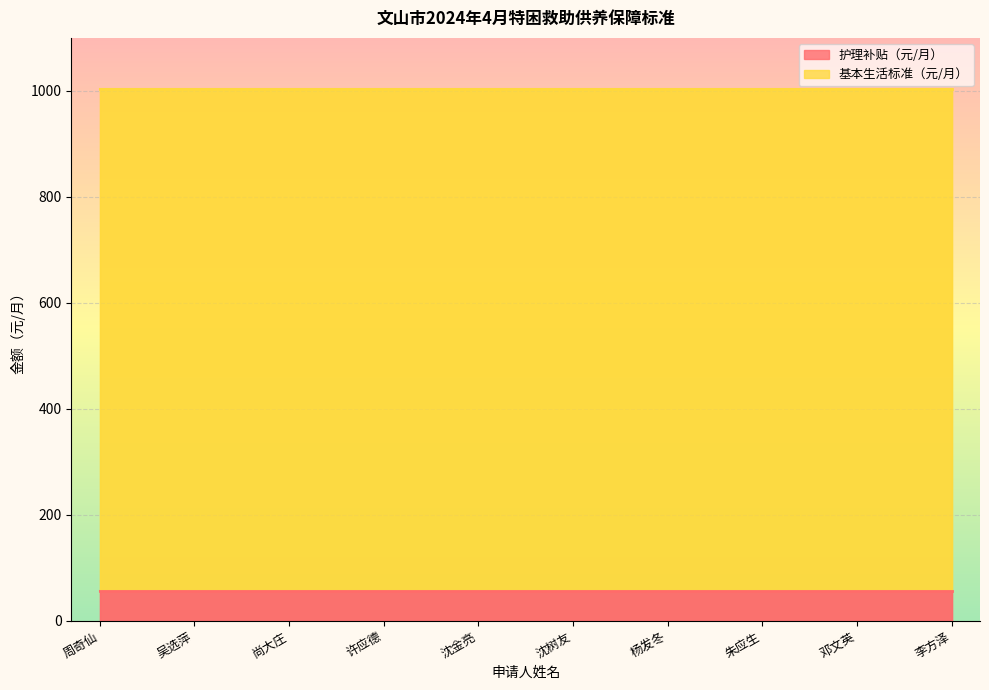

At which category does the chart reach its peak across all series?

周奇仙